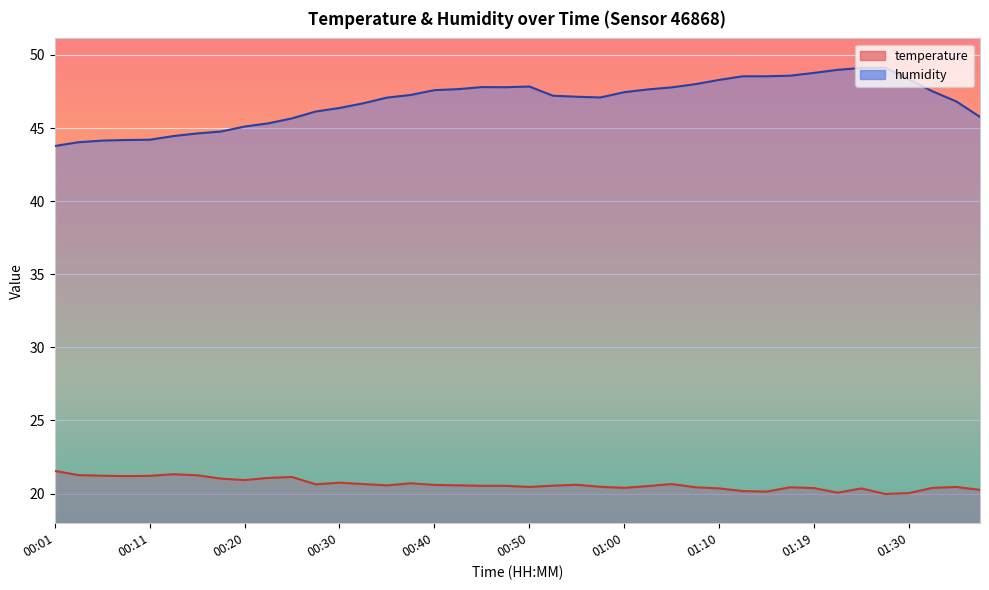

How many values in the humidity series are below 47?

16